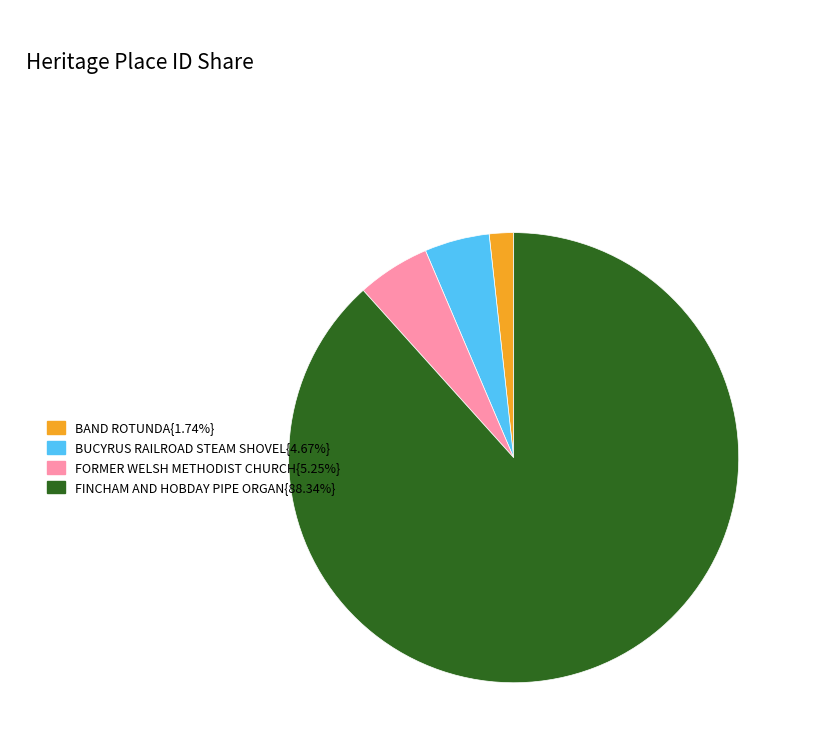

Is there any slice that represents more than half of the pie?

Yes